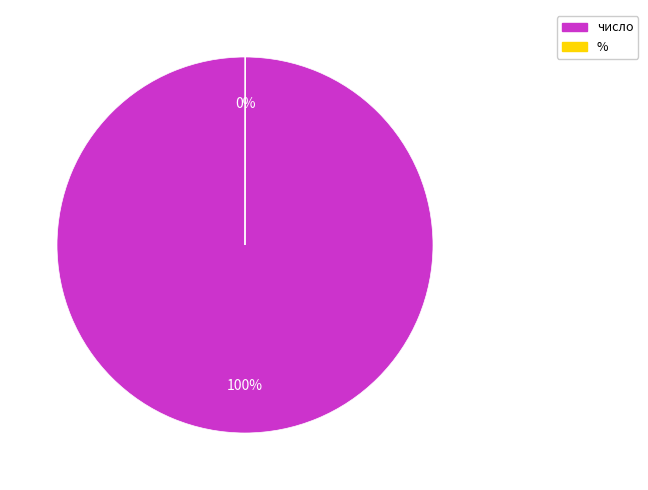

What is the largest slice in the pie chart?

число